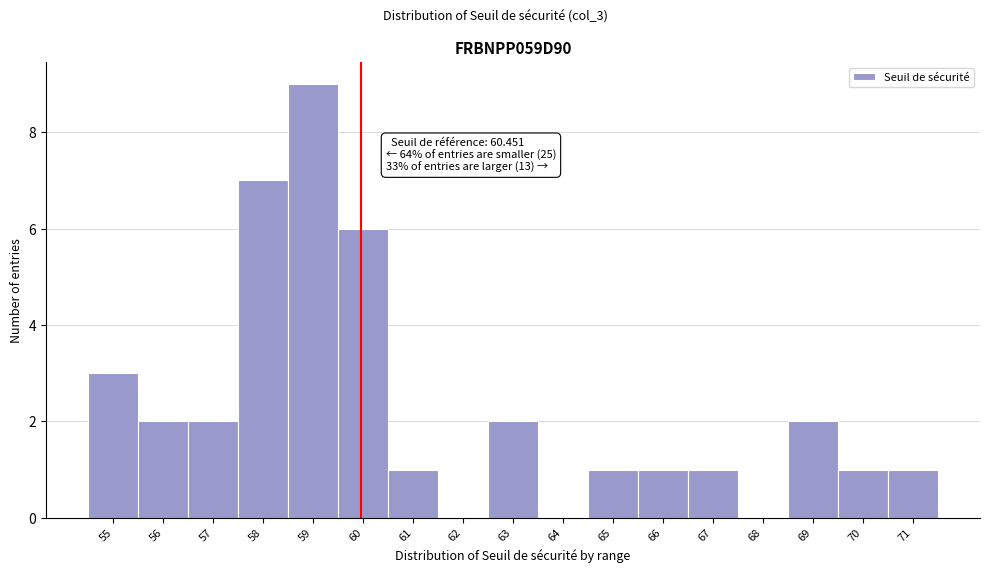

Reading left to right, transcribe all the data shown in this chart.

55=3	56=2	57=2	58=7	59=9	60=6	61=1	62=0	63=2	64=0	65=1	66=1	67=1	68=0	69=2	70=1	71=1